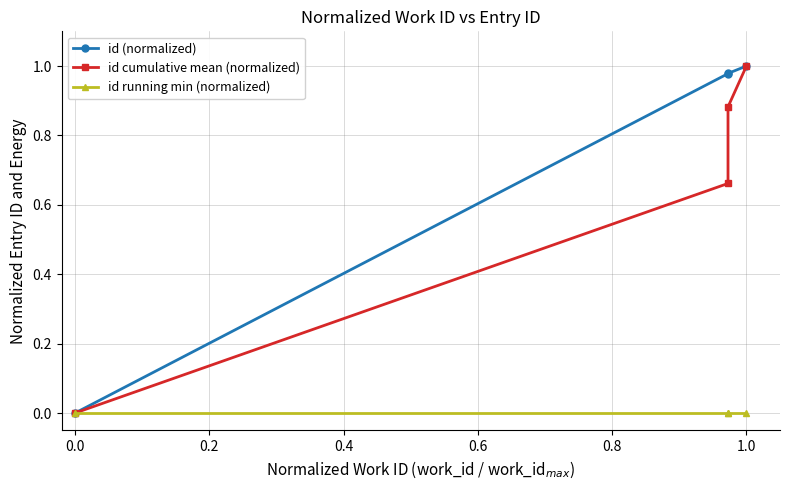

Which has a higher value, 0.2 or 0.0?

0.2